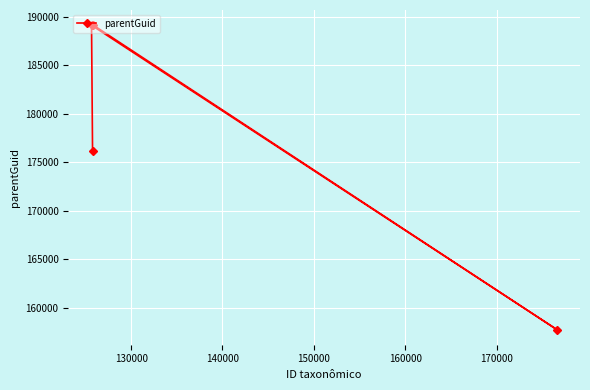

What is the value of the 2nd point from the left?

176193